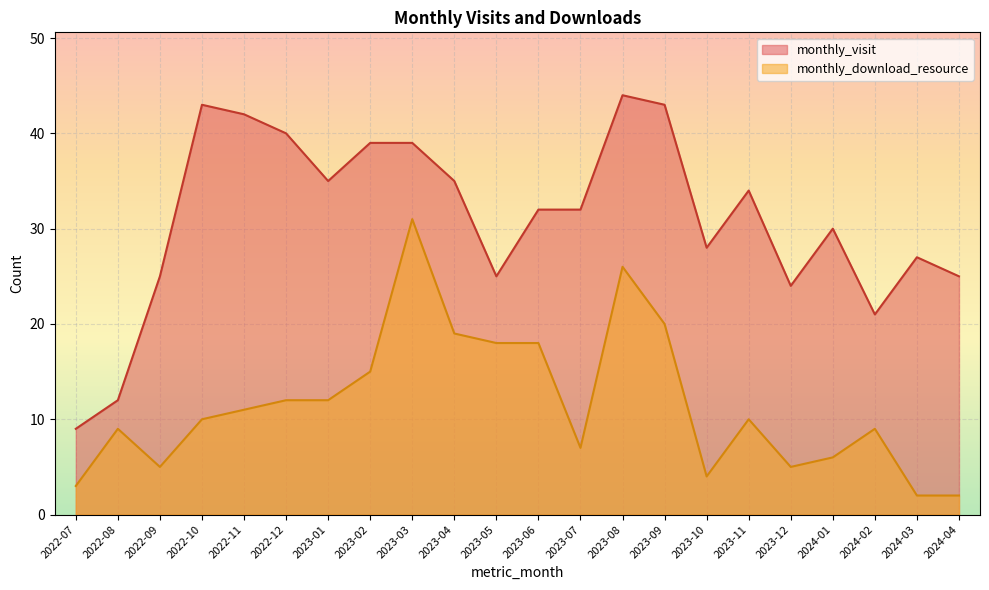

What is the value of the monthly_download_resource point at the 19th from the left?

6